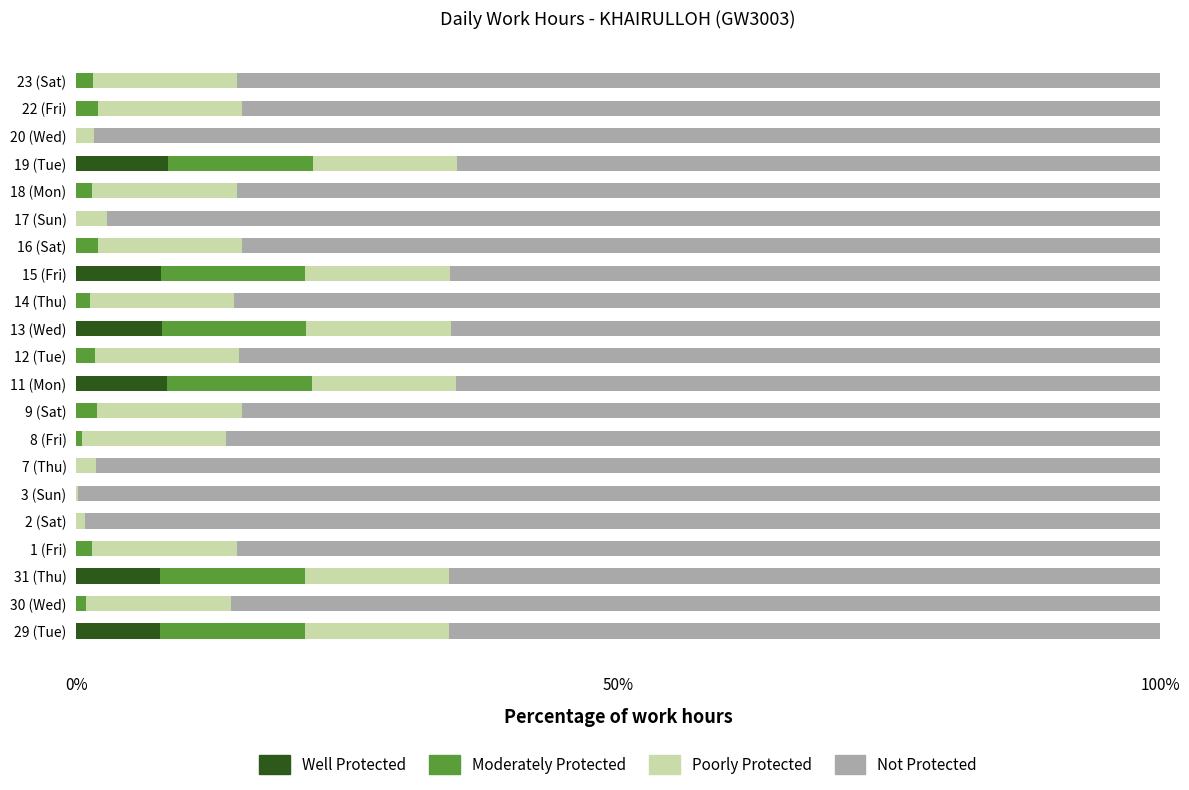

The Well Protected series shows 5.7 at 16 (Sat). True or false?

False